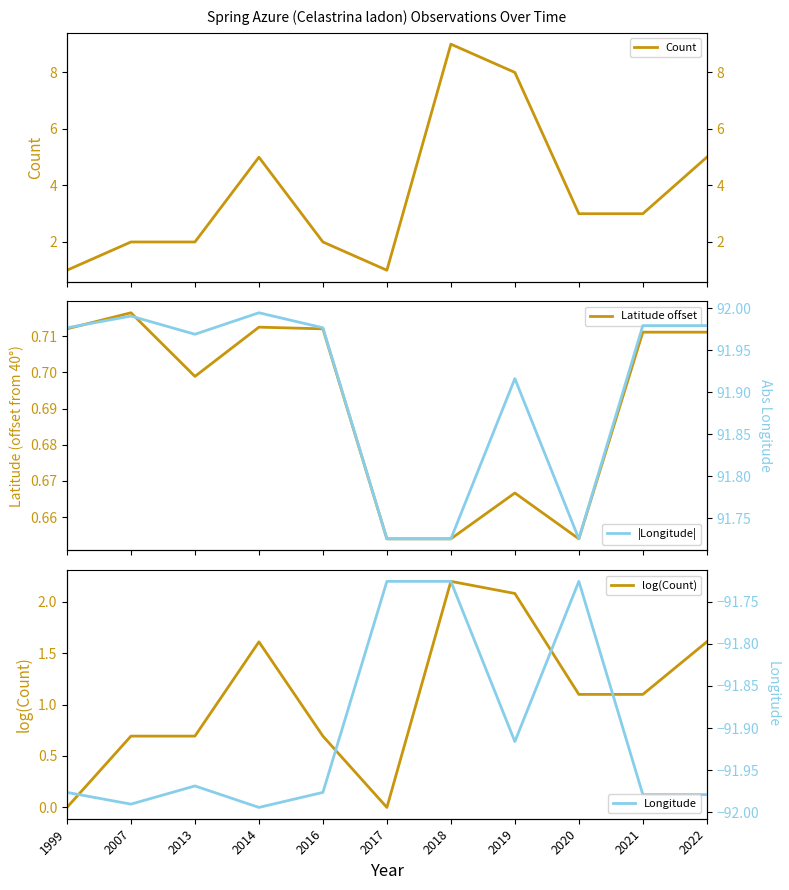

Reading left to right, list all the values displayed in this chart.

Count: 1.0	2.0	2.0	5.0	2.0	1.0	9.0	8.0	3.0	3.0	5.0
Latitude offset: 0.7	0.7	0.7	0.7	0.7	0.7	0.7	0.7	0.7	0.7	0.7
log(Count): 0.0	0.7	0.7	1.6	0.7	0.0	2.2	2.1	1.1	1.1	1.6
|Longitude|: 92.0	92.0	92.0	92.0	92.0	91.7	91.7	91.9	91.7	92.0	92.0
Longitude: -92.0	-92.0	-92.0	-92.0	-92.0	-91.7	-91.7	-91.9	-91.7	-92.0	-92.0